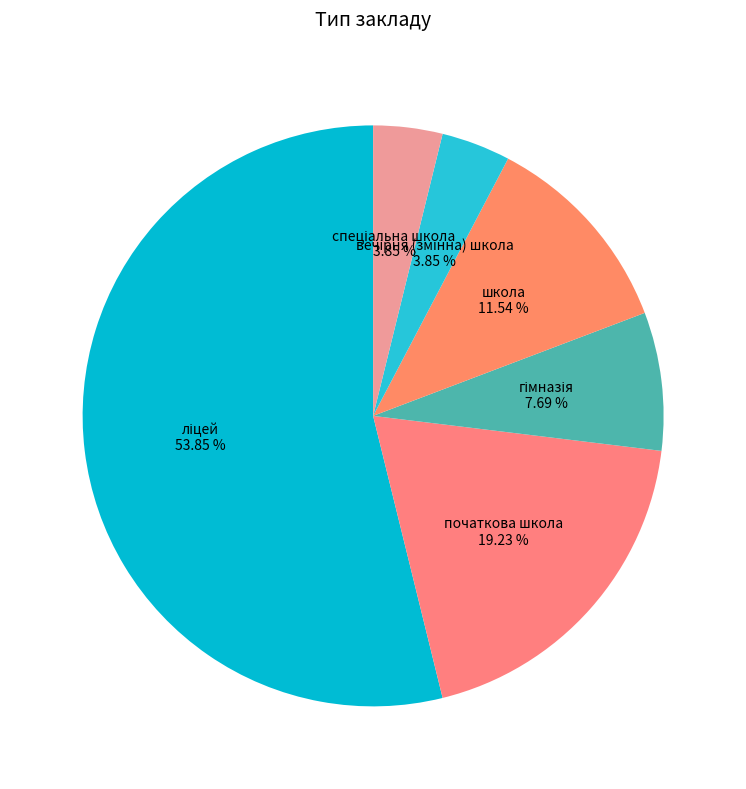

Count the number of slices in the pie.

6